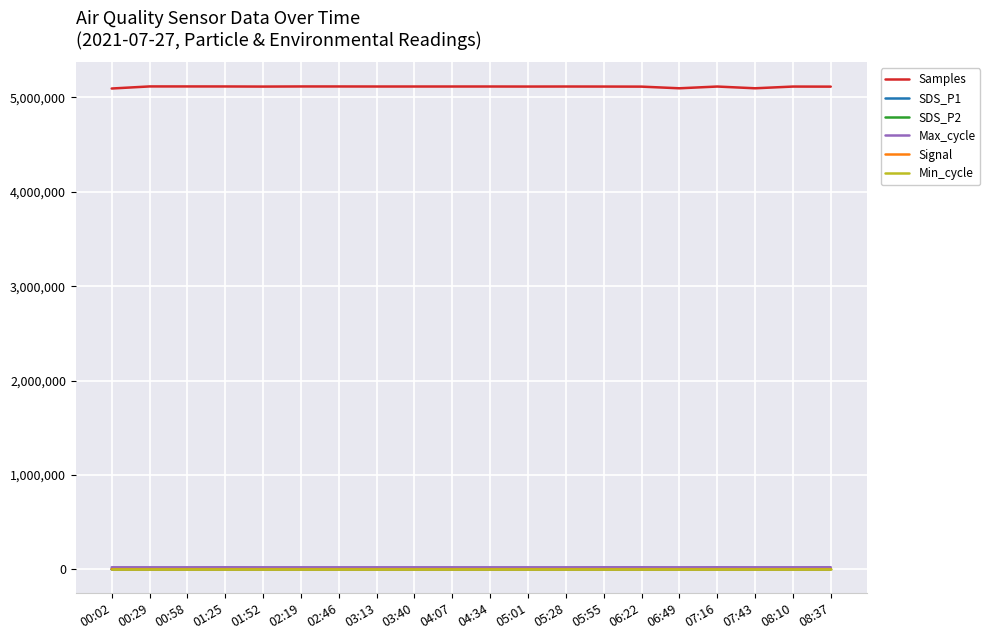

Which series has the widest spread of values?

Samples